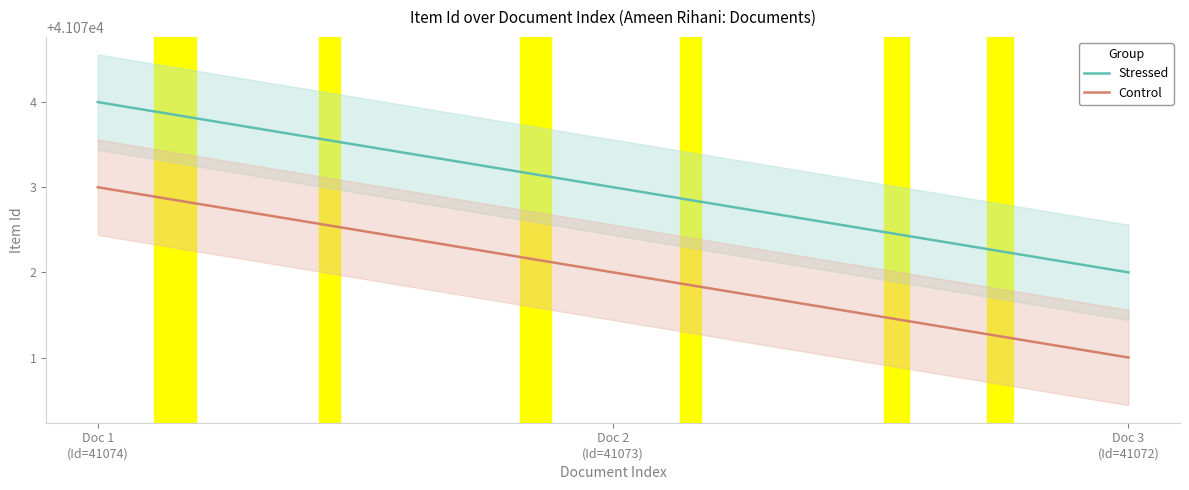

List the labels in order of value, smallest first.

1929-12-06 (41072), 1929-12-06 (41073), 1929-12-06 (41074)